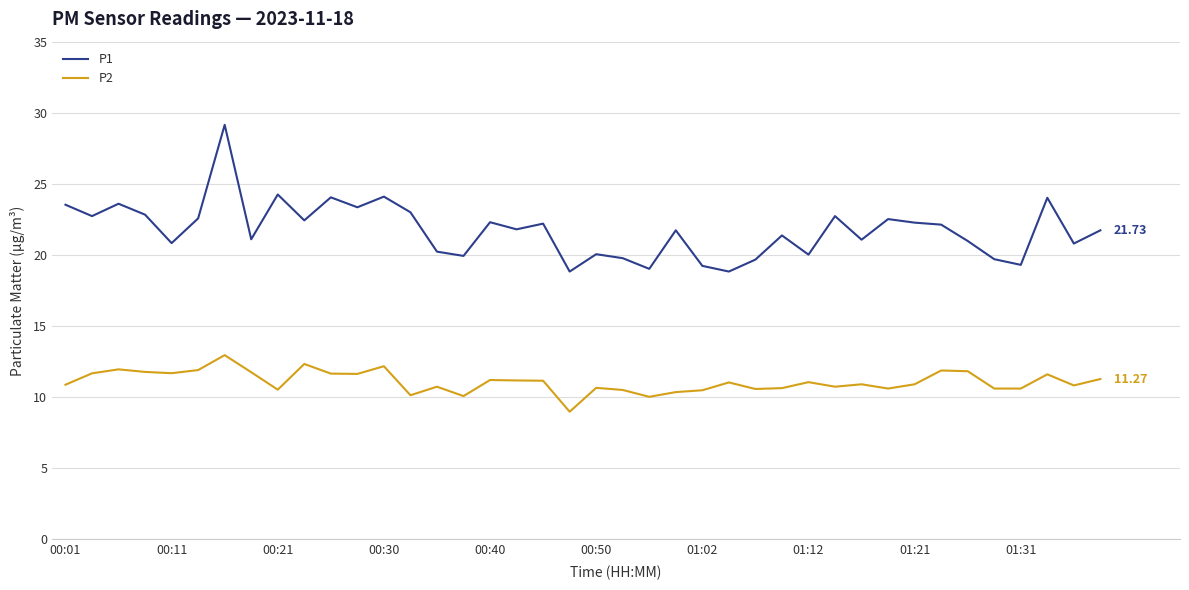

True or false: P2 and P1 intersect in this chart.

False